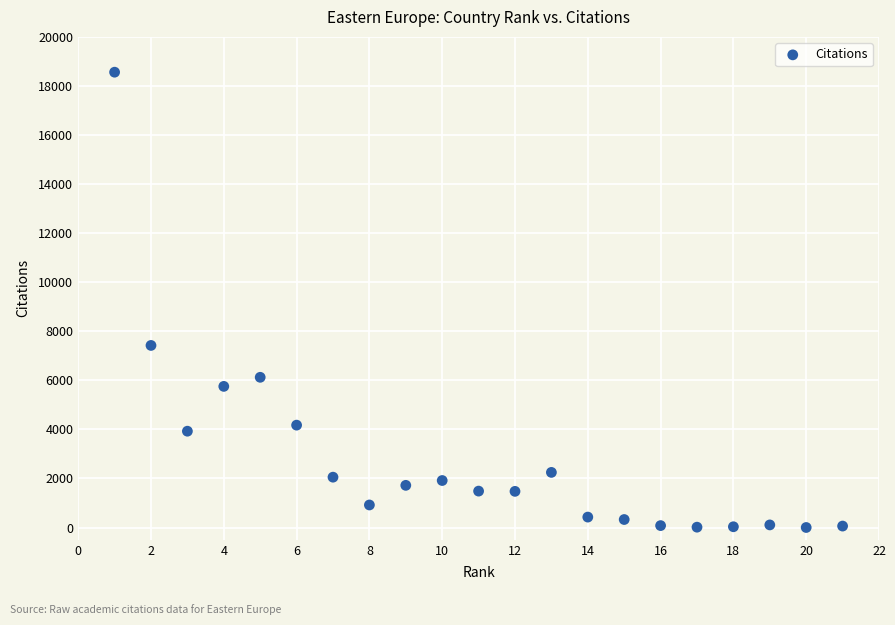

What is the range of Y values (max minus min)?

18559